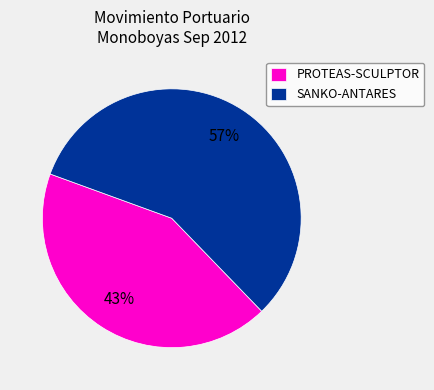

Count the number of slices in the pie.

2